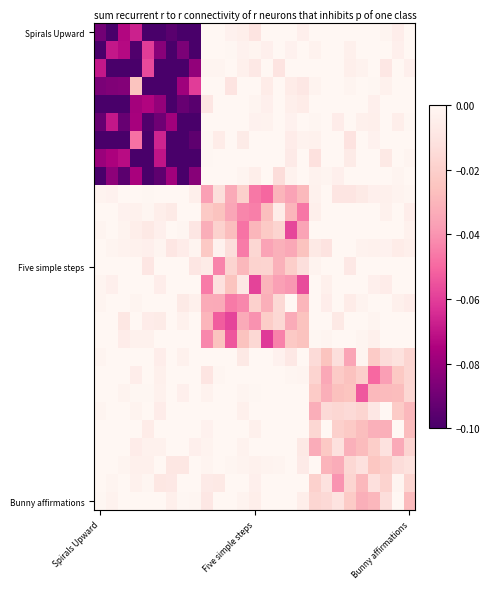

Count the number of categories in the chart.

27